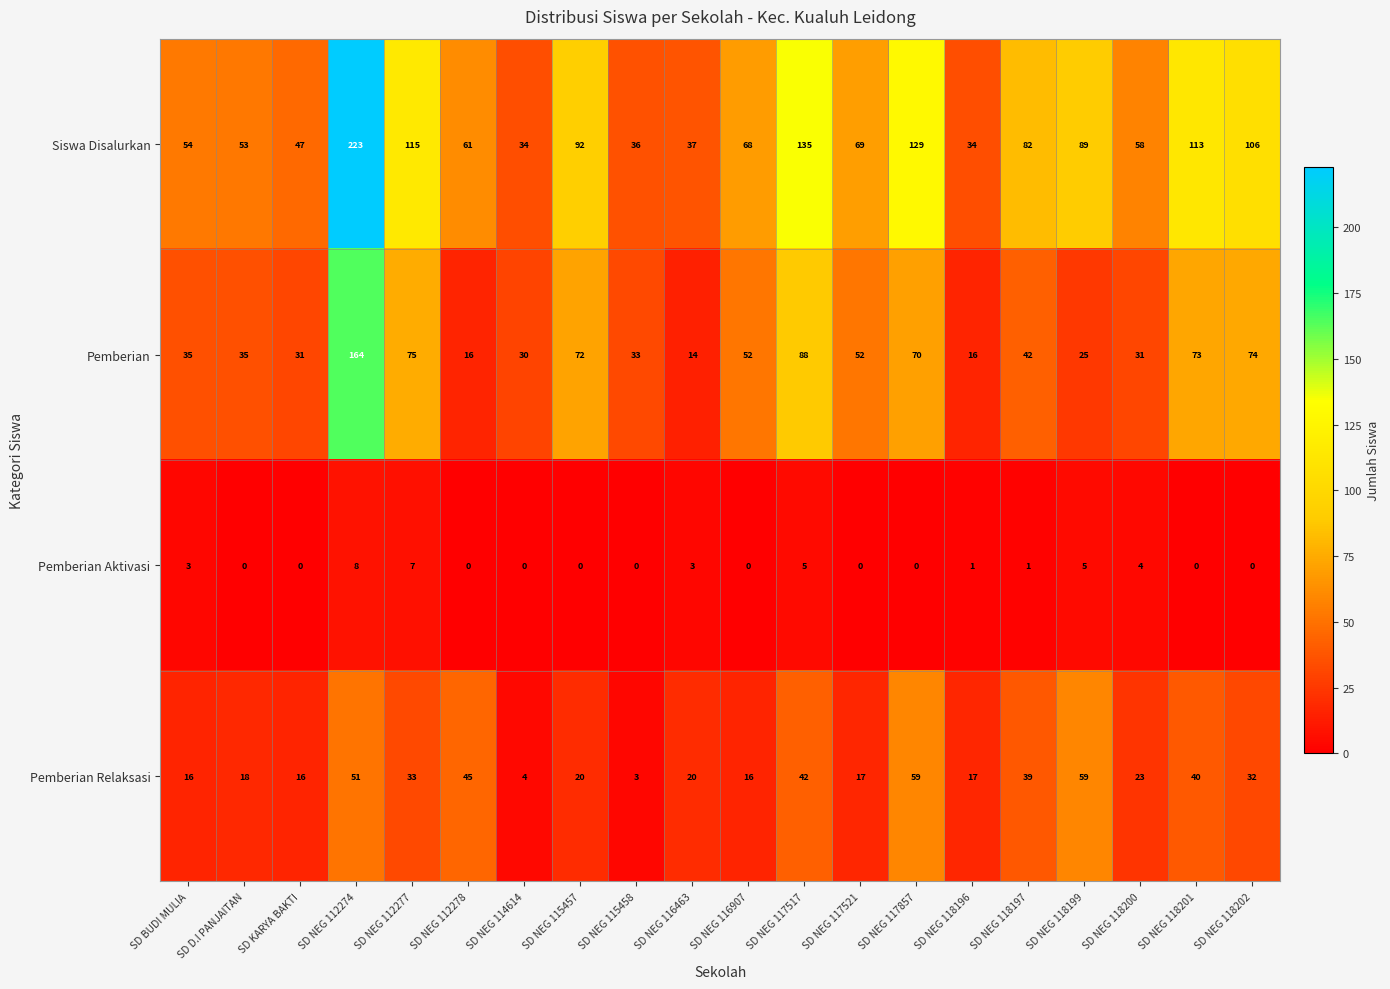

The value of Pemberian at SD NEG 116463 is 14. True or false?

True